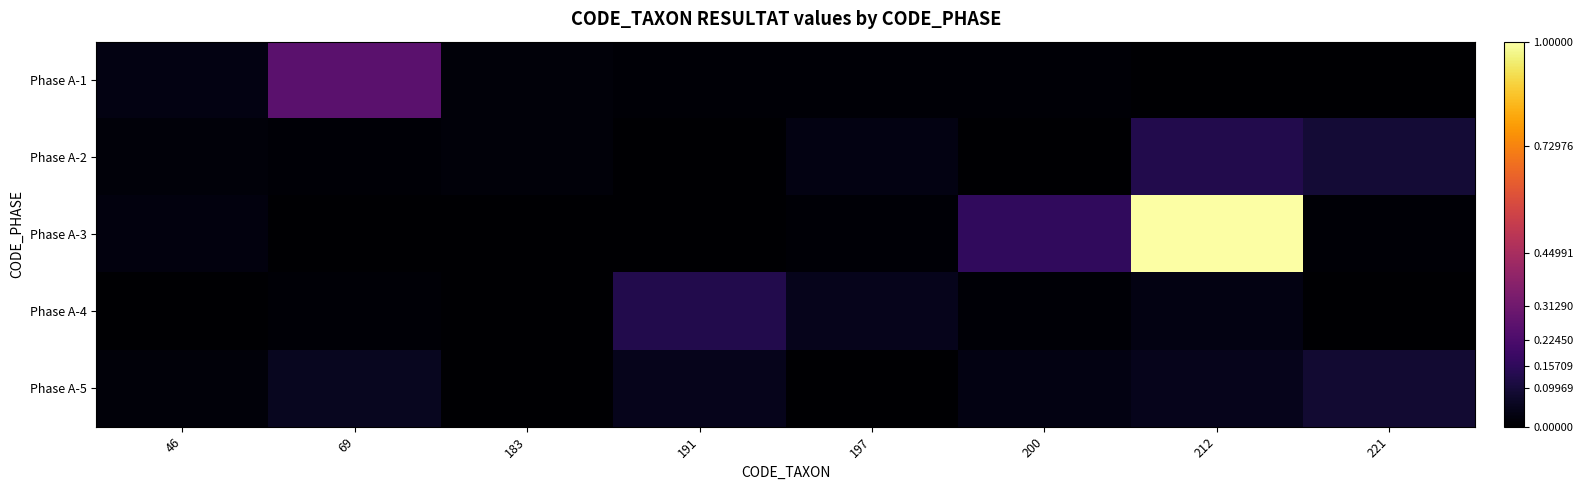

Between 69 and 212, which is larger?

69